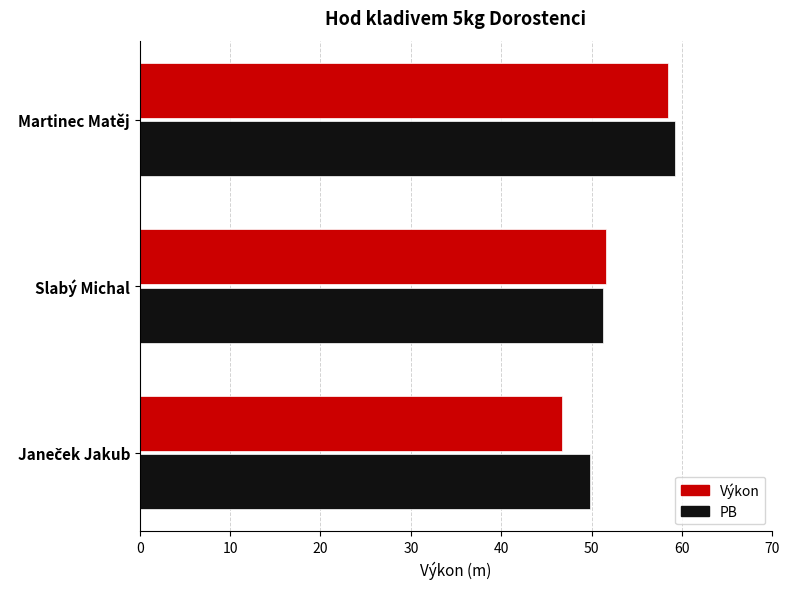

Rank the series by their average value, from highest to lowest.

PB, Výkon